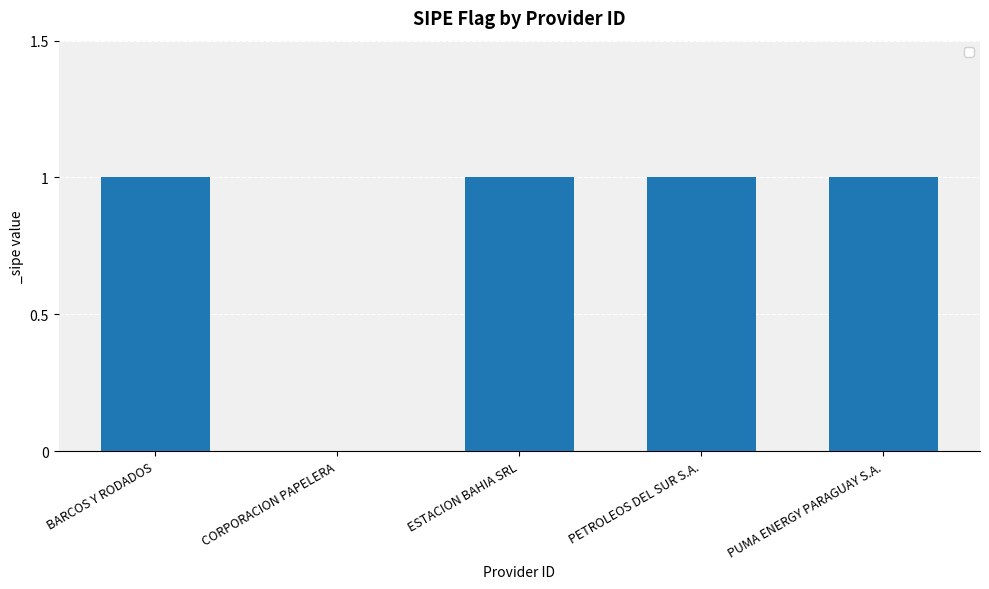

Is it true that the value at PUMA ENERGY PARAGUAY S.A. is 1?

True